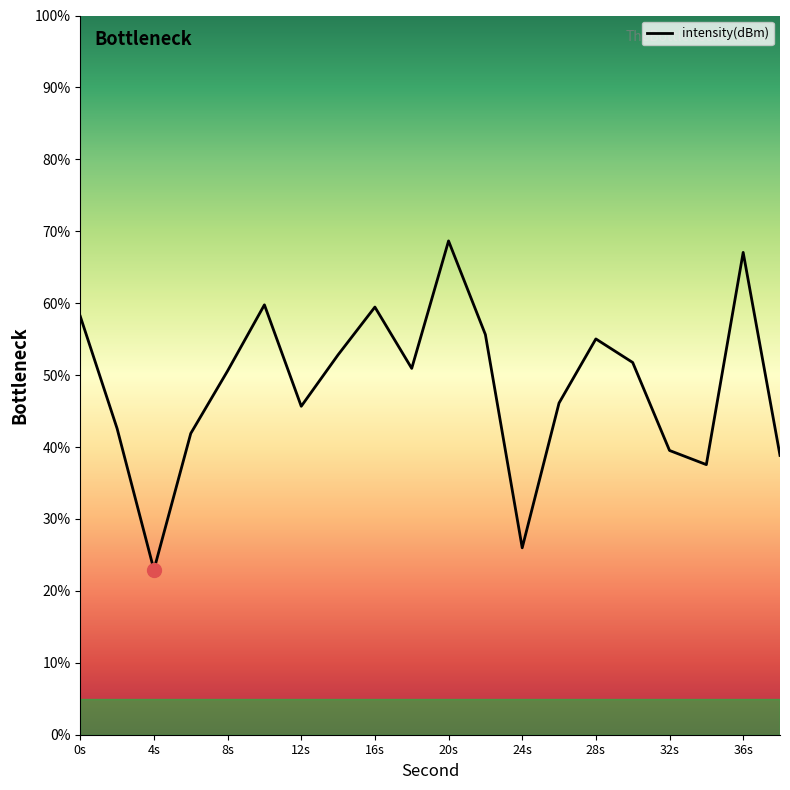

What is the difference between the maximum and minimum values?

45.7